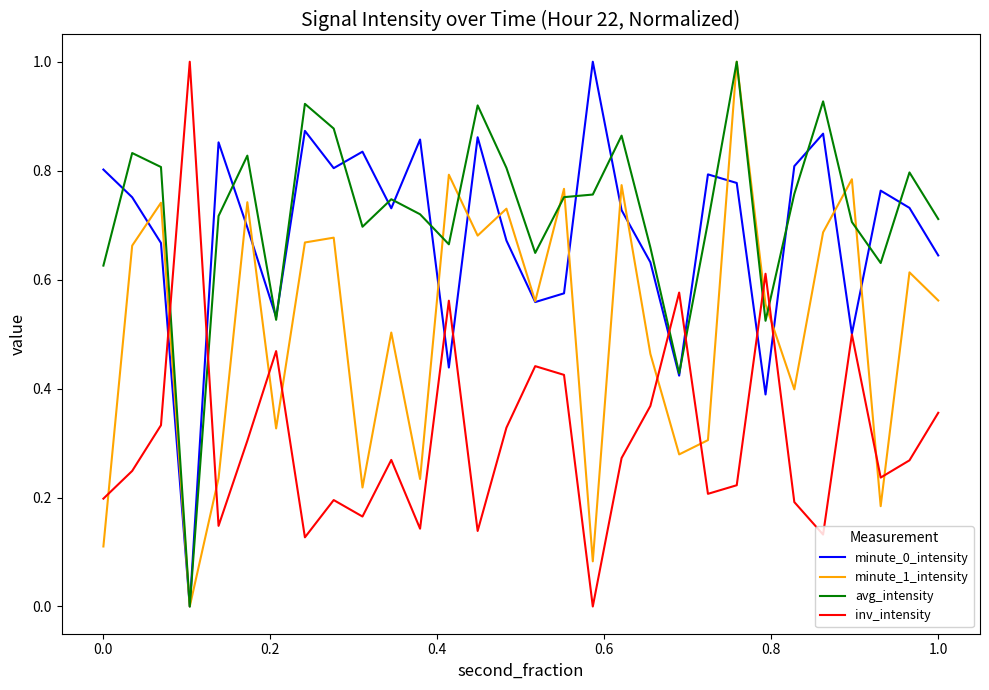

What is the highest value of the inv_intensity series?

1.0